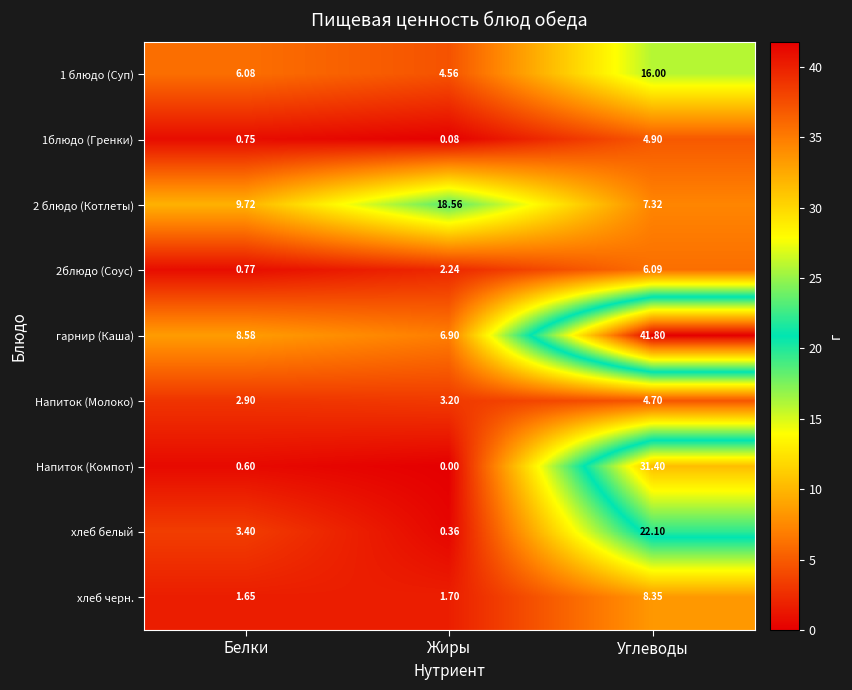

Which series has the largest range (max minus min)?

гарнир (Каша)